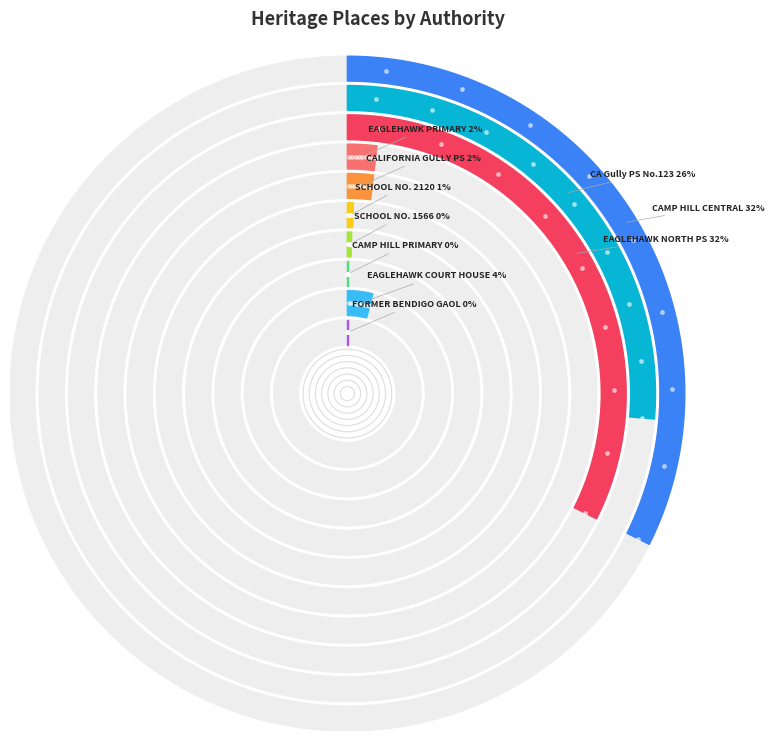

To the nearest percent, what is the difference between the largest and smallest slice percentages?

32%